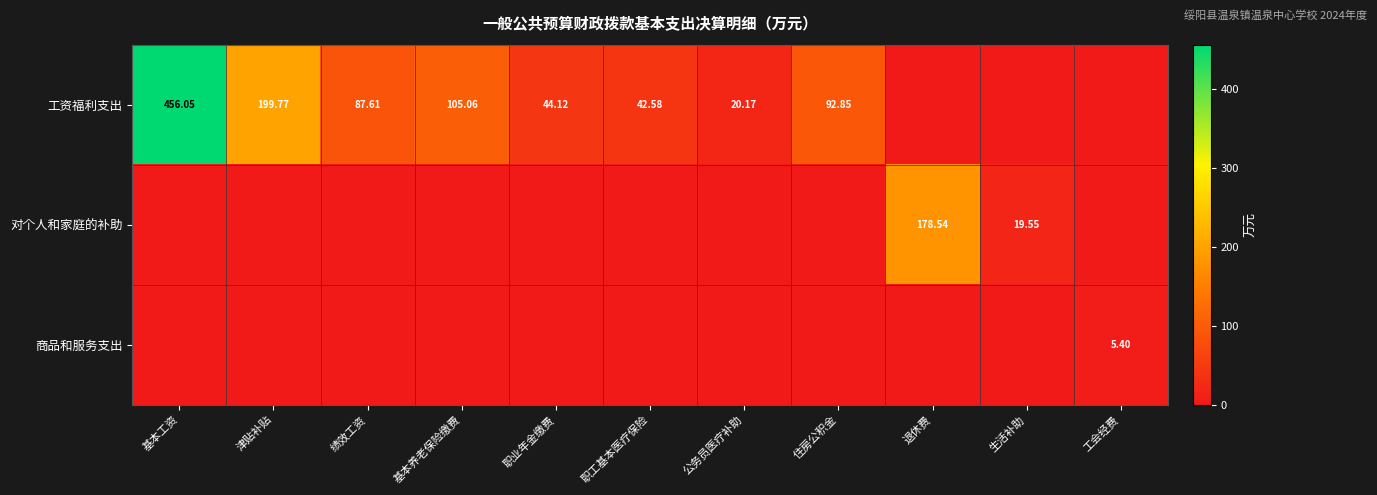

What is the difference between the 工资福利支出 values at 津贴补贴 and 绩效工资?

112.2